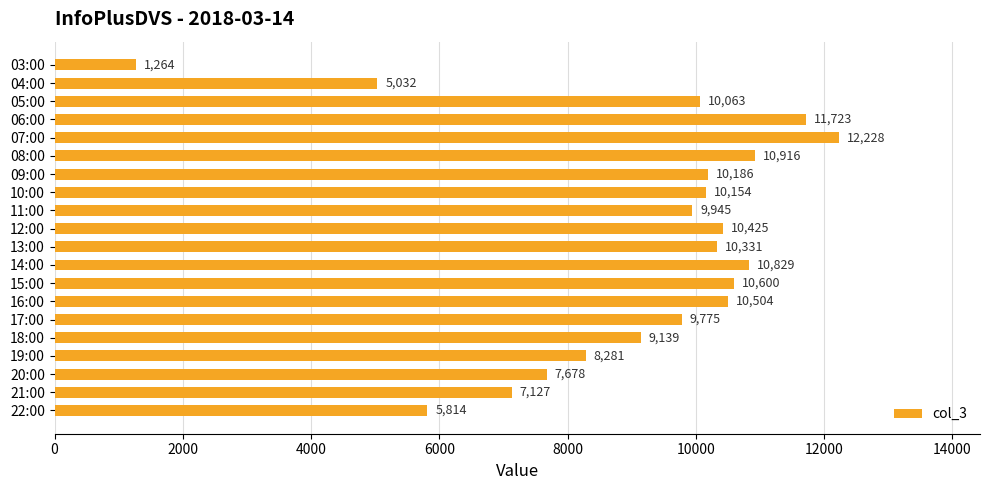

Are the bars grouped side by side (vs. stacked)?

No